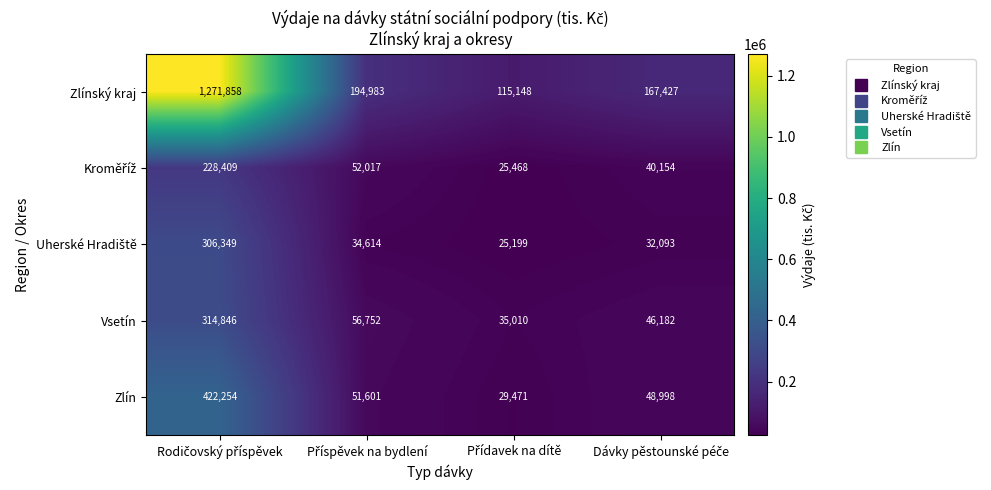

What is the maximum value shown in the chart?

1271858